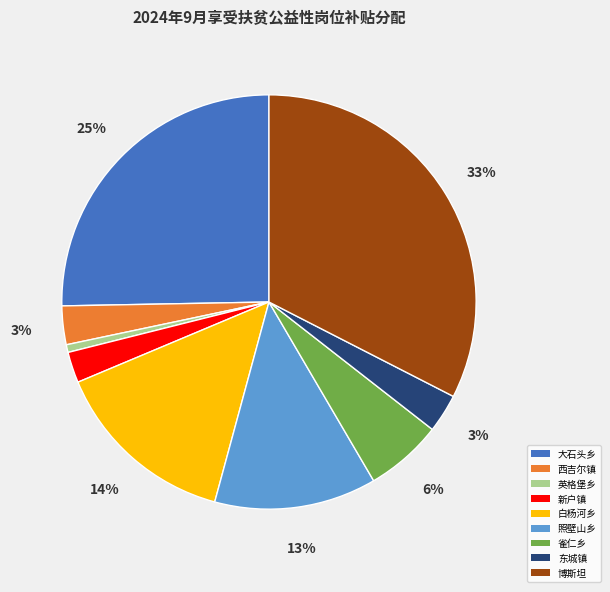

Does any single category account for the majority?

No